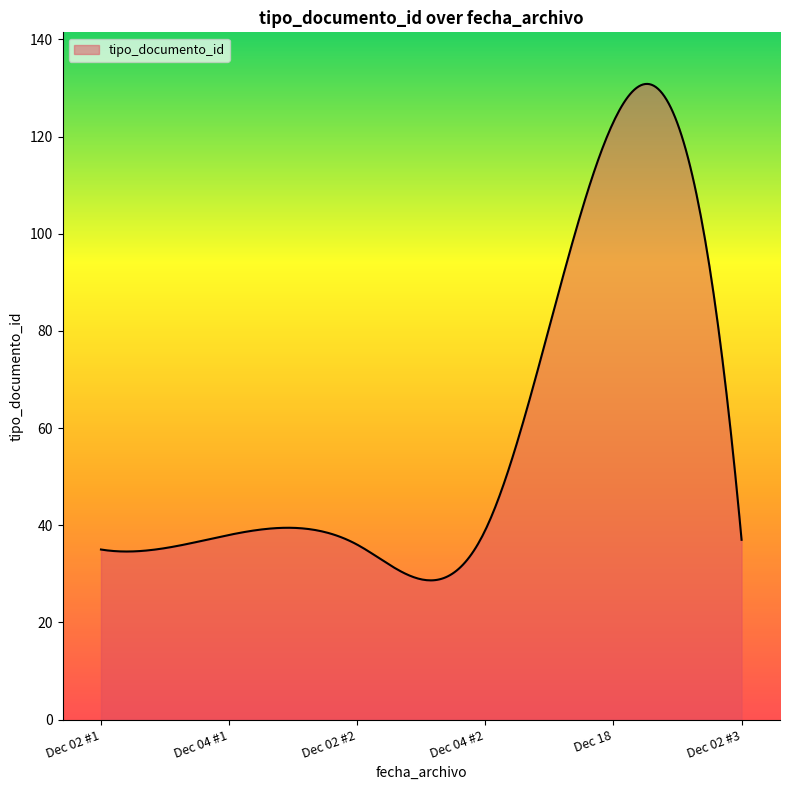

What is the difference between the maximum and minimum values?

102.2